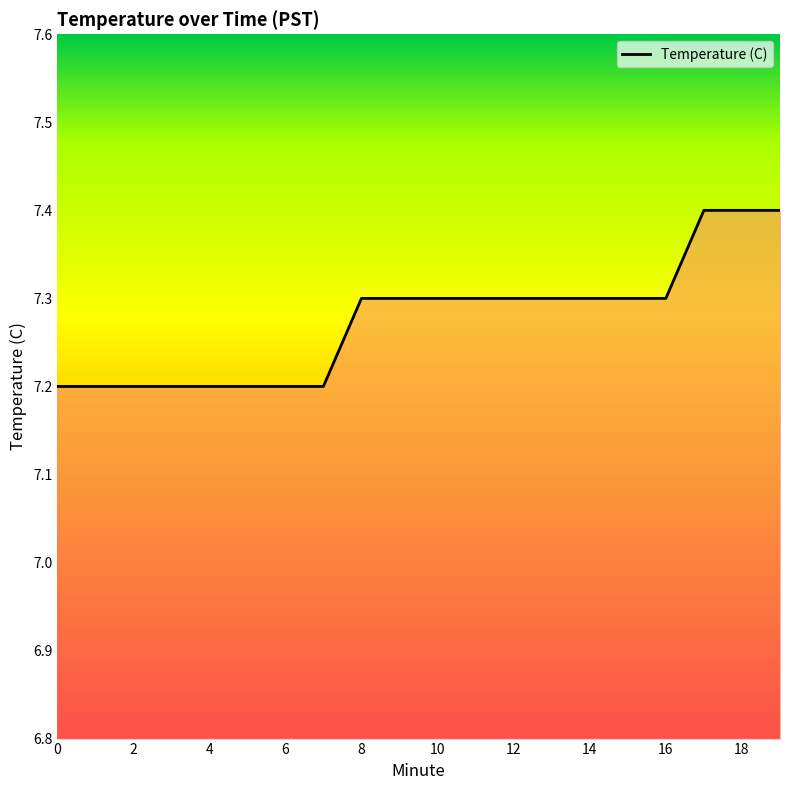

What is the sum of all values?

145.5